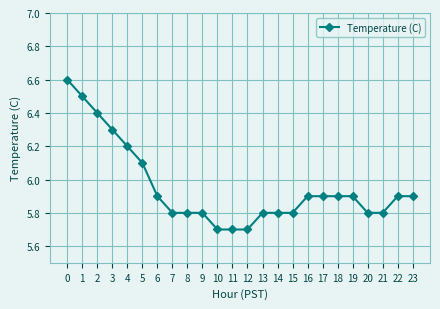

The value at 22 is 9.0. True or false?

False